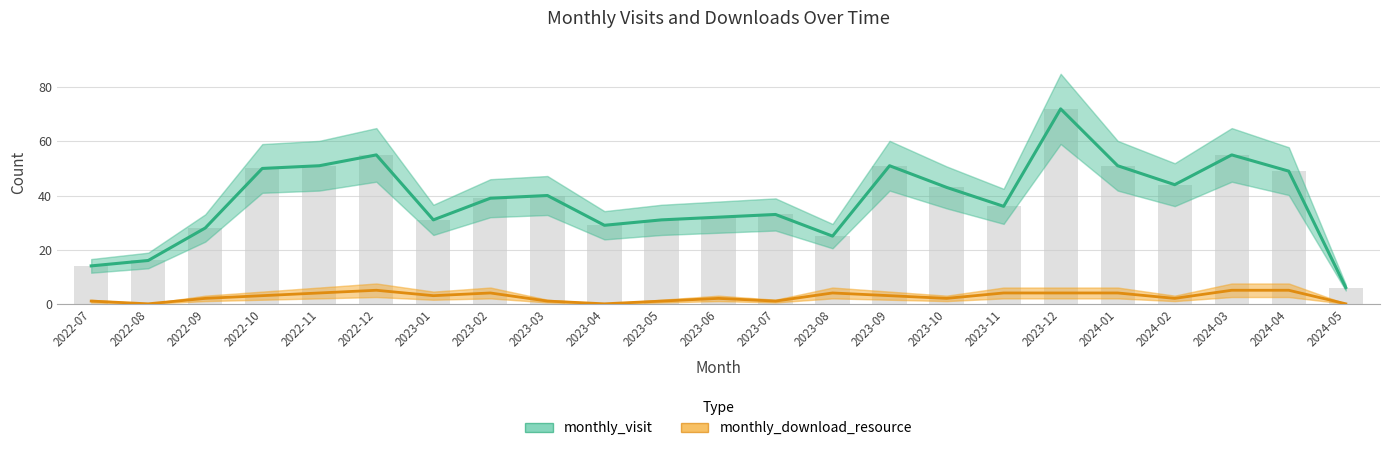

What is the average value of the monthly_download_resource series?

3